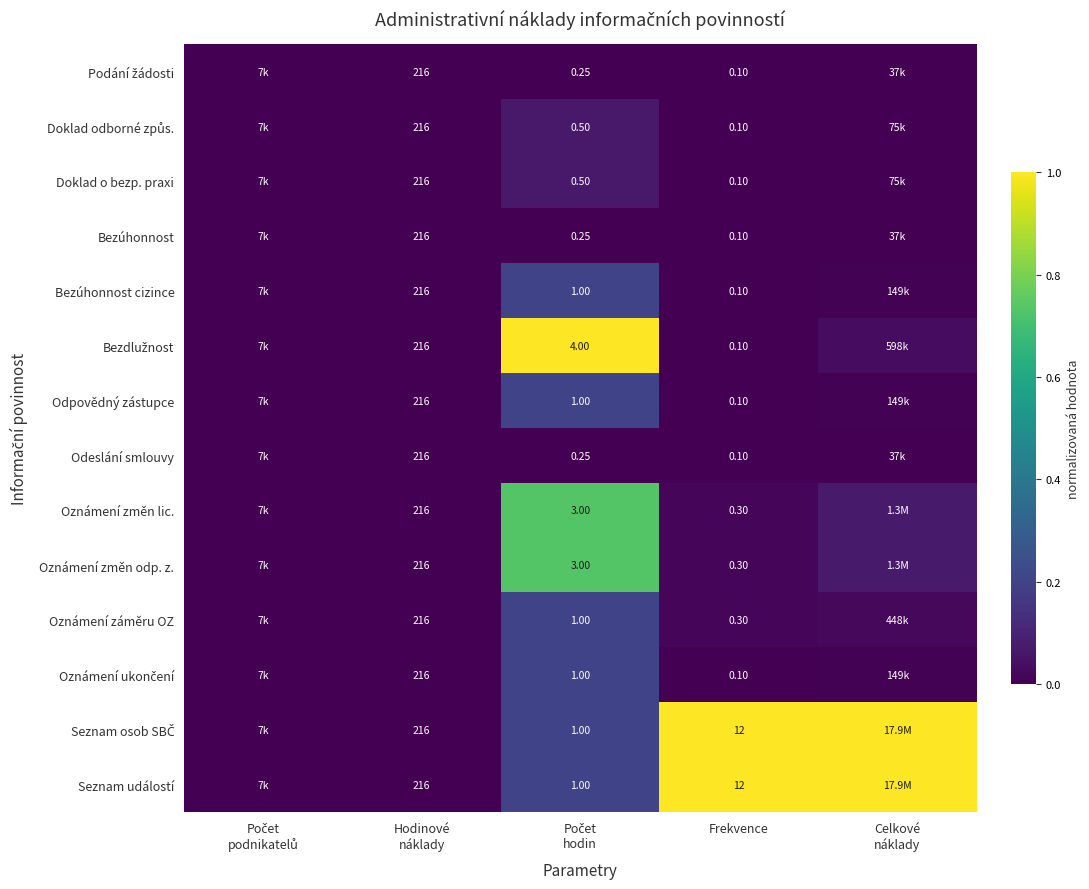

At which label does Seznam osob SBČ reach its peak?

Frekvence